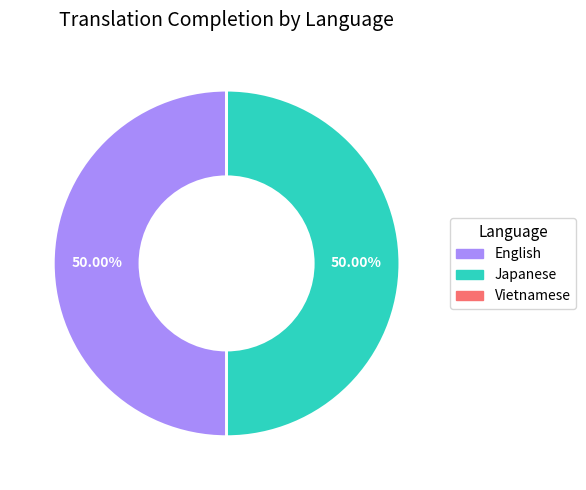

Approximately how many times larger is the value at Japanese compared to English?

1.0